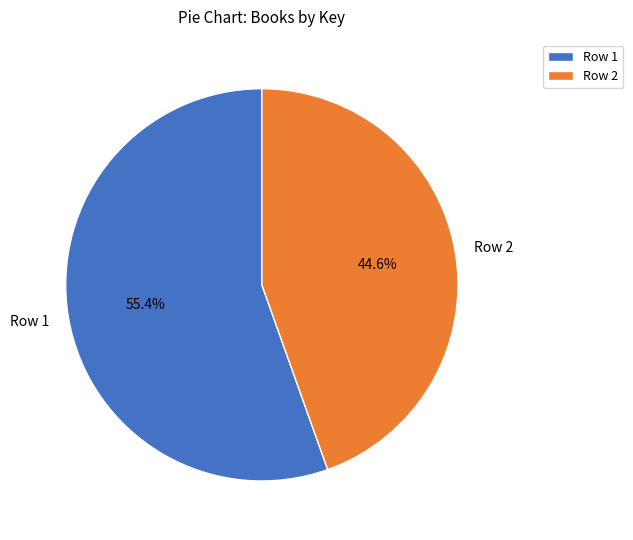

To the nearest percent, what portion does Row 1 represent?

55%